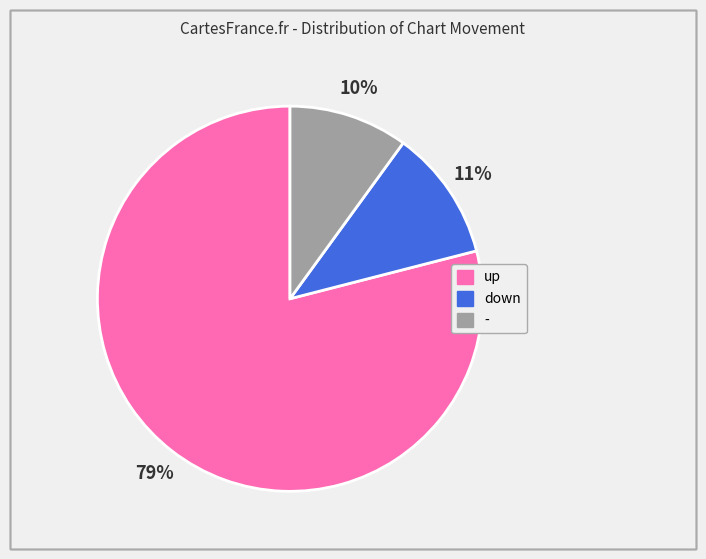

To the nearest percent, what is the combined percentage of down and up?

90%